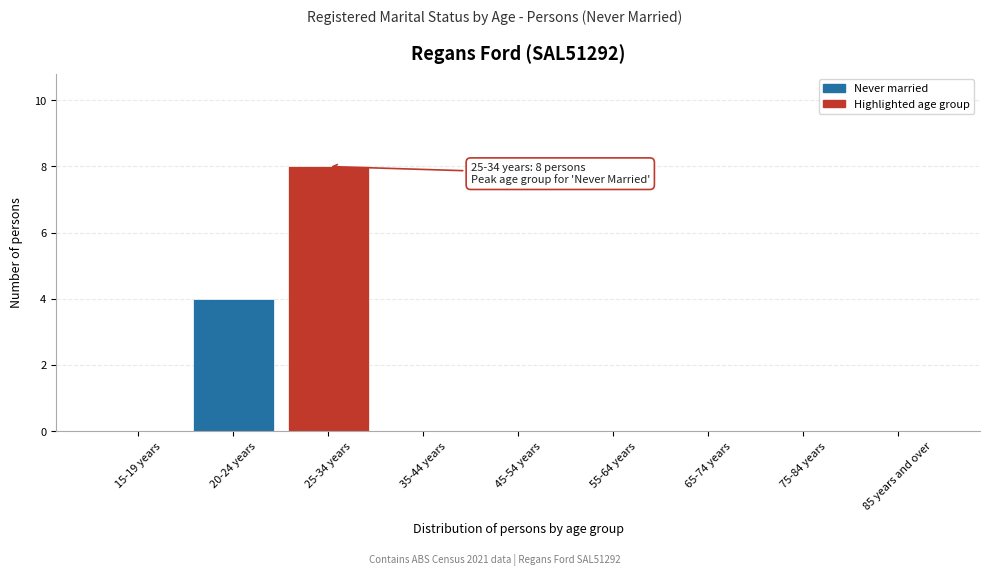

Reading left to right, extract all data points from this chart.

15-19 years=0	20-24 years=4	25-34 years=8	35-44 years=0	45-54 years=0	55-64 years=0	65-74 years=0	75-84 years=0	85 years and over=0